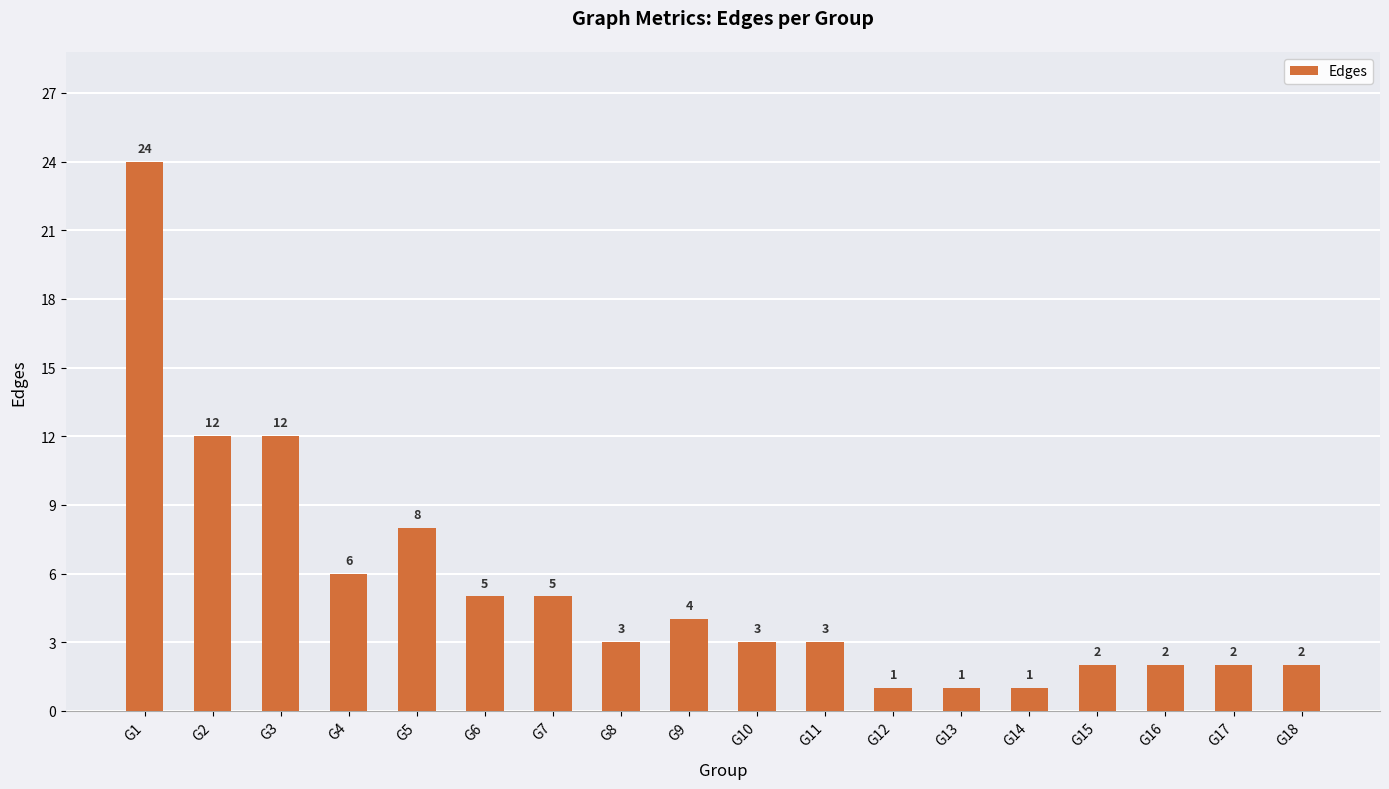

What is the ratio of the value at G15 to the value at G16?

1.0